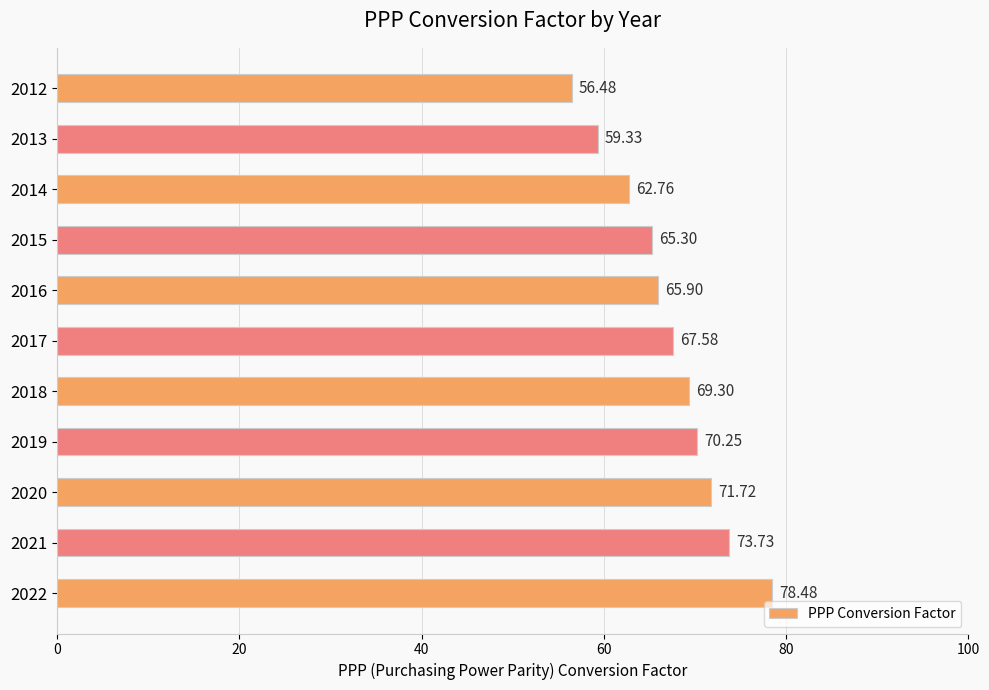

What is the difference between the values at 2012 and 2022?

22.0